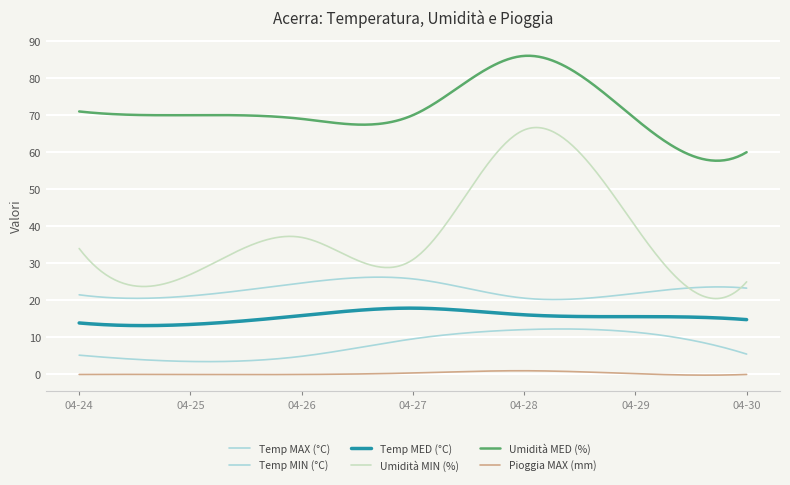

Is this an area chart (filled region under the line)?

No